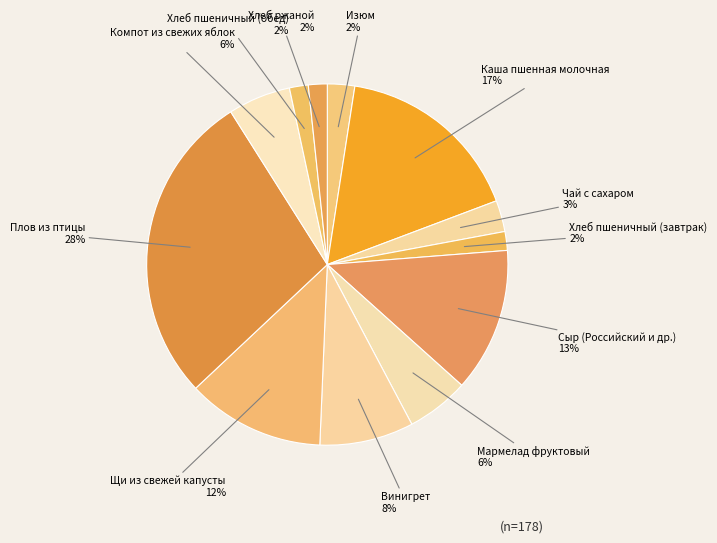

Which slice is the smallest?

Хлеб пшеничный (завтрак)